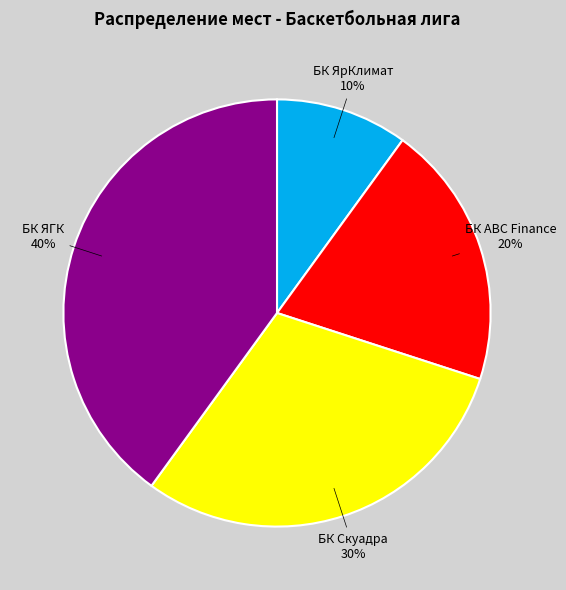

To the nearest percent, what is the difference between the largest and smallest slice percentages?

30%